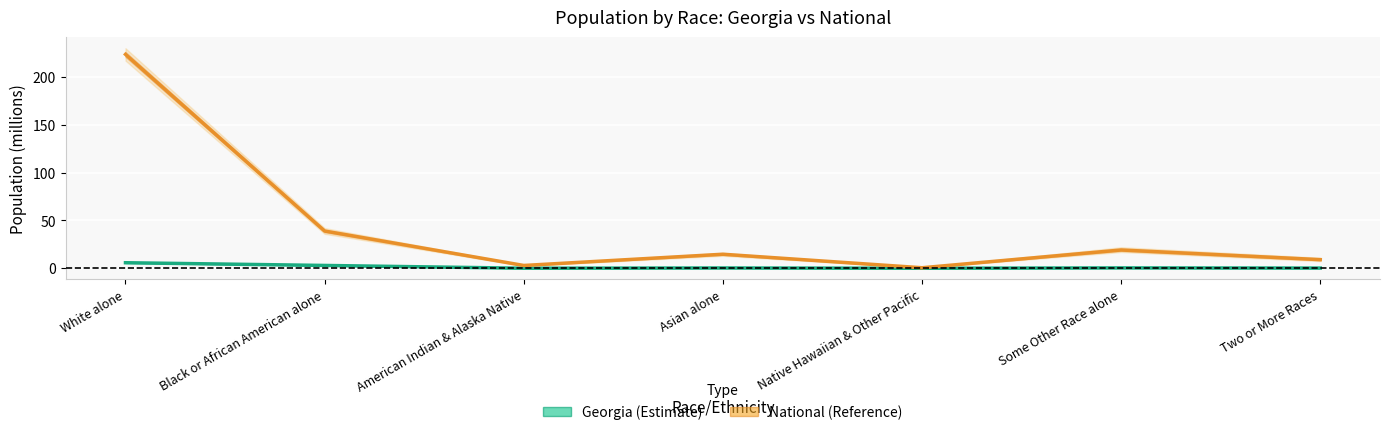

What is the average value of the Georgia series?

1.4